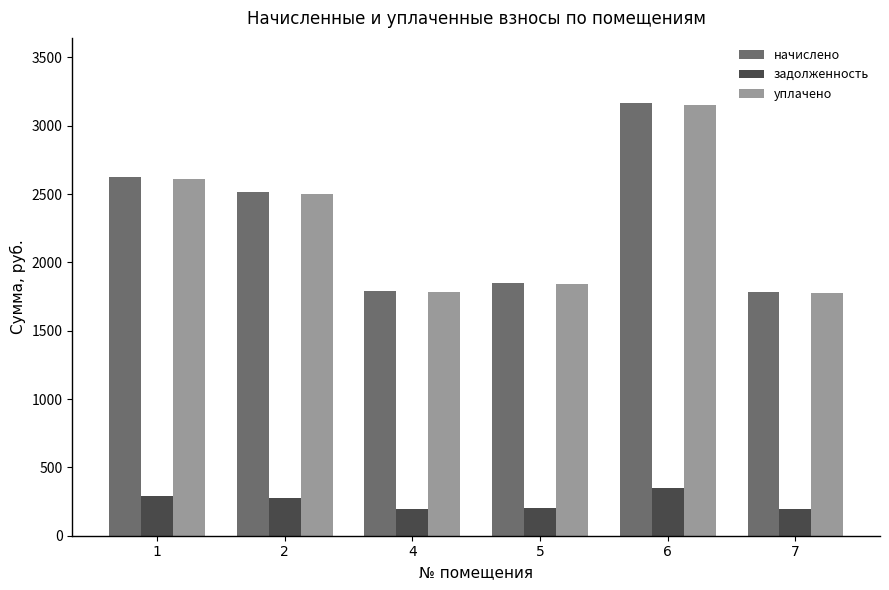

The уплачено series shows 2494.4 at 5. True or false?

False